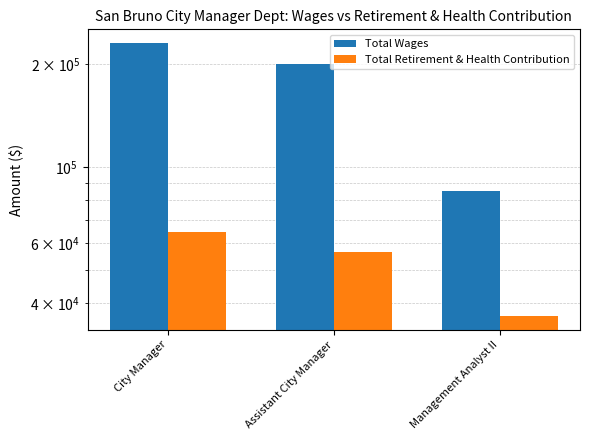

Rank the series by their average value, from highest to lowest.

Total Wages, Total Retirement & Health Contribution